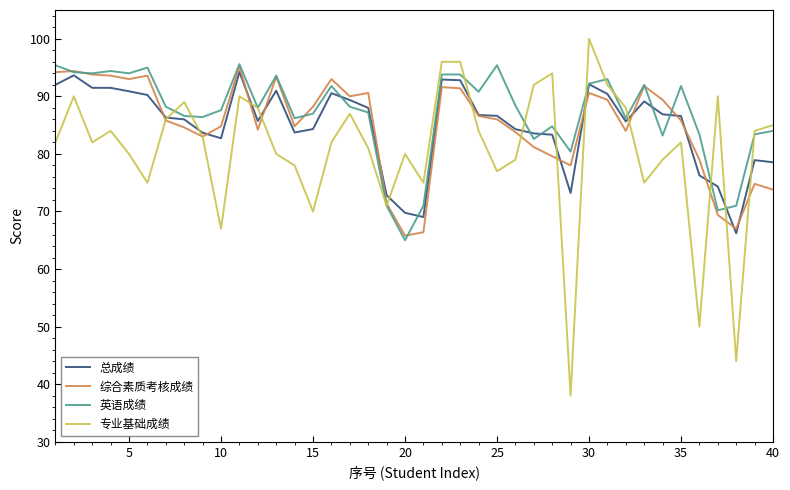

Which series has the widest spread of values?

专业基础成绩